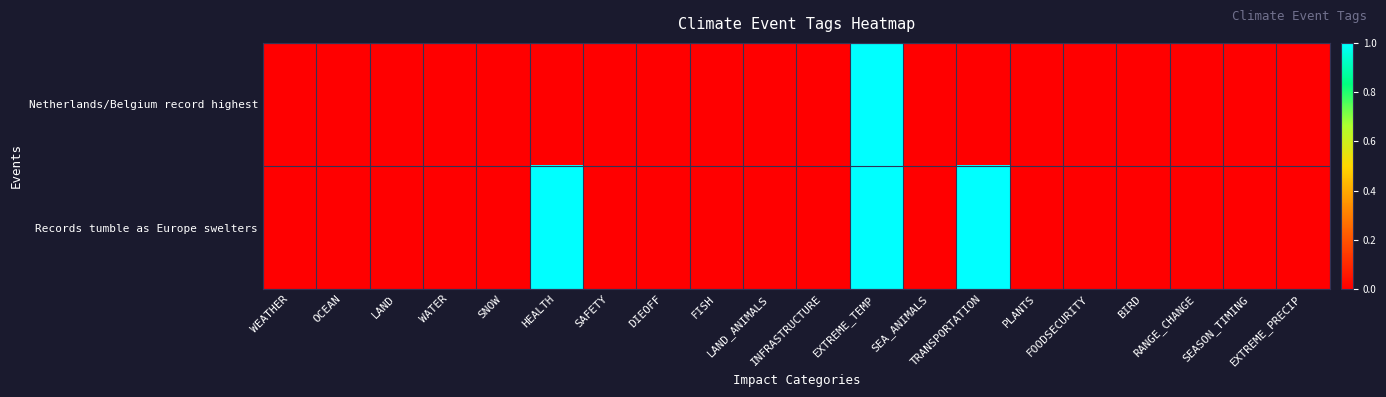

What is the maximum value shown in the chart?

1